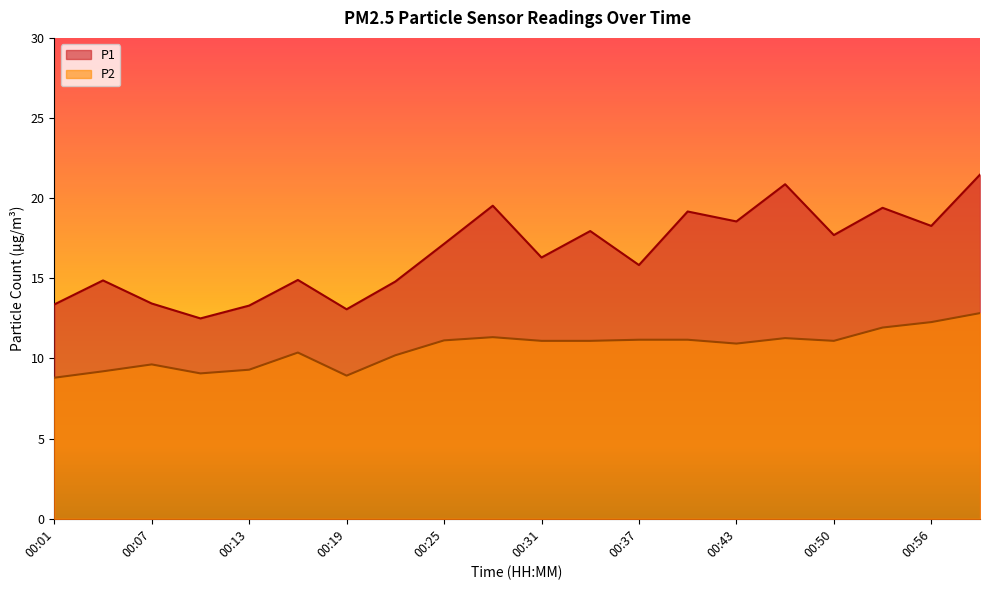

Where is the first local maximum for P1?

00:04